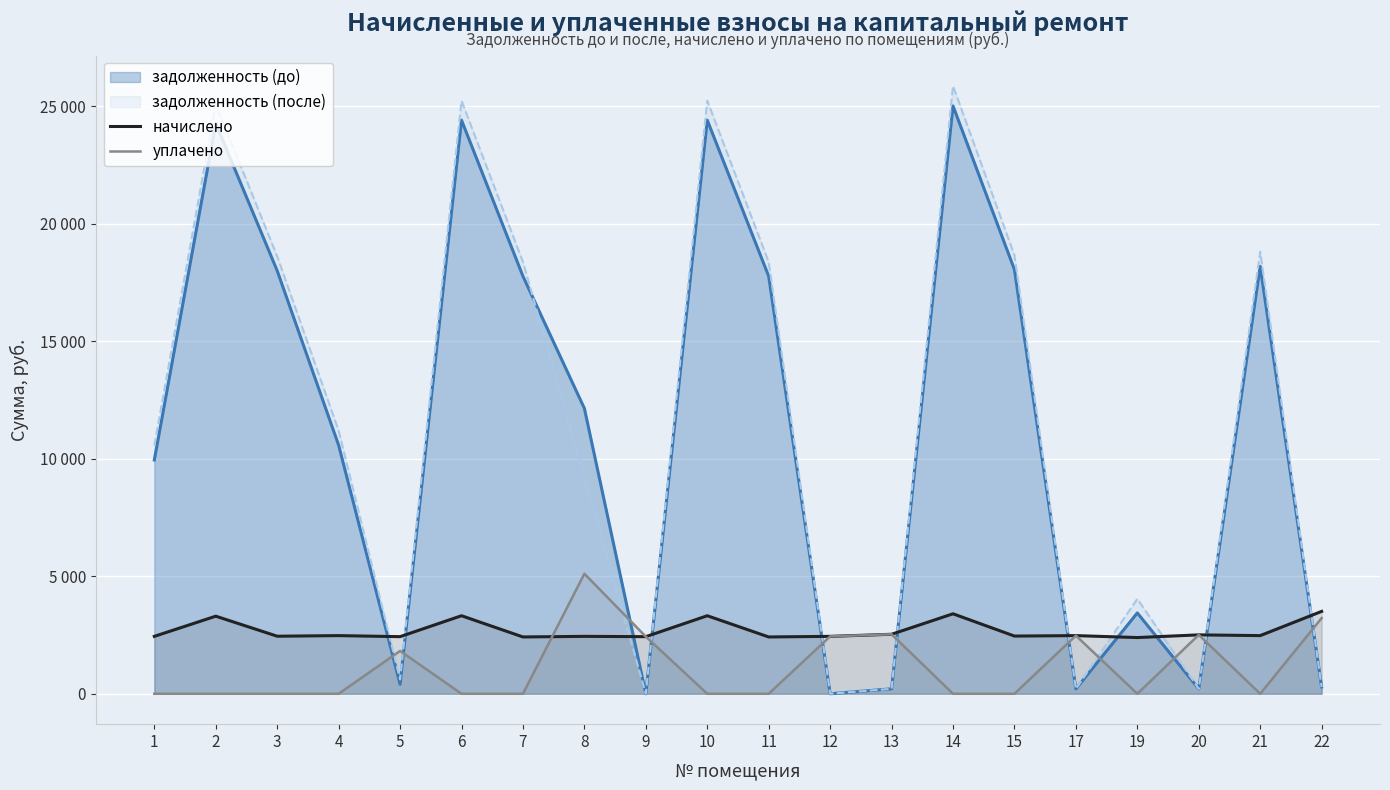

What is the difference between the maximum and minimum values in the начислено series?

1113.0